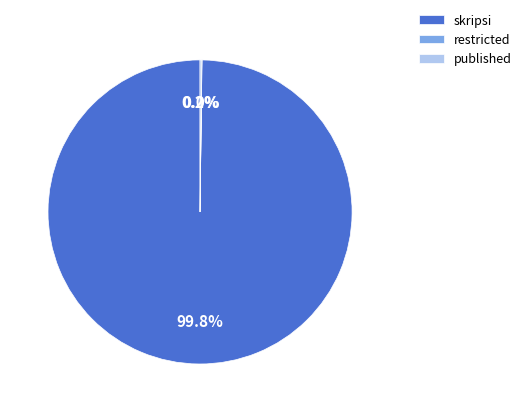

Which slice is the largest?

skripsi